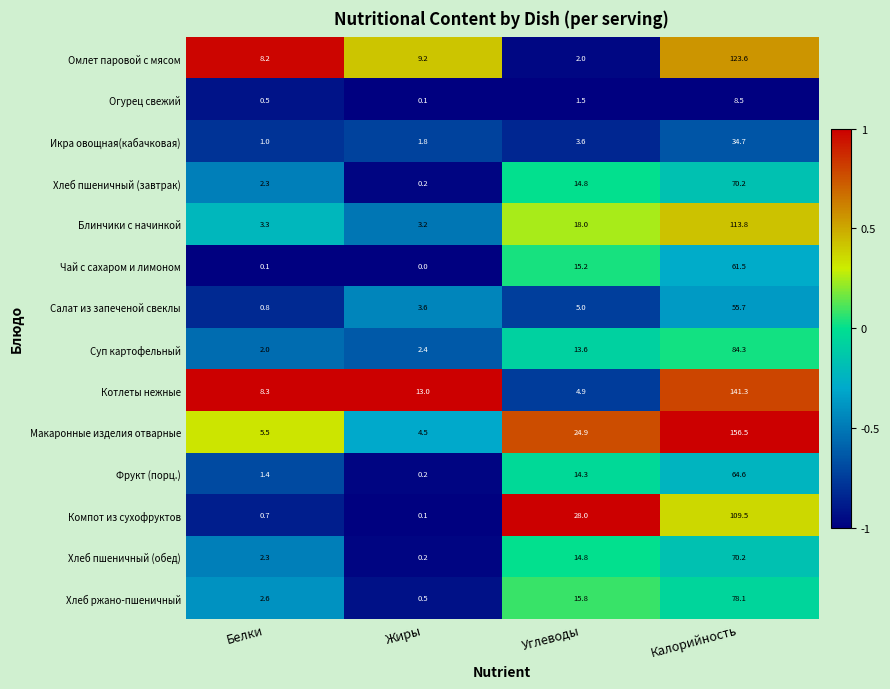

At which label does Хлеб пшеничный (завтрак) reach its peak?

Калорийность